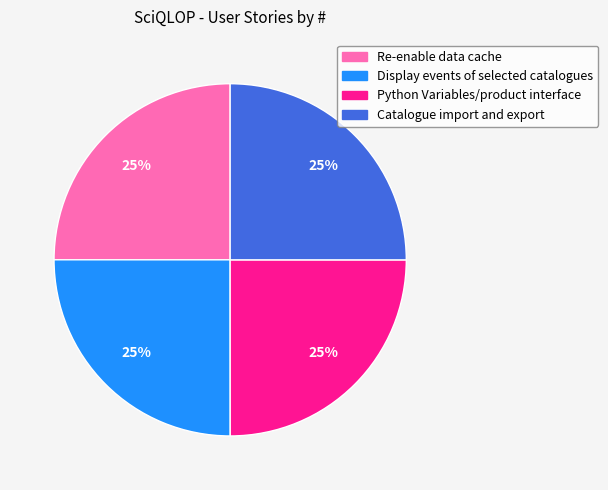

Does any single category account for the majority?

No